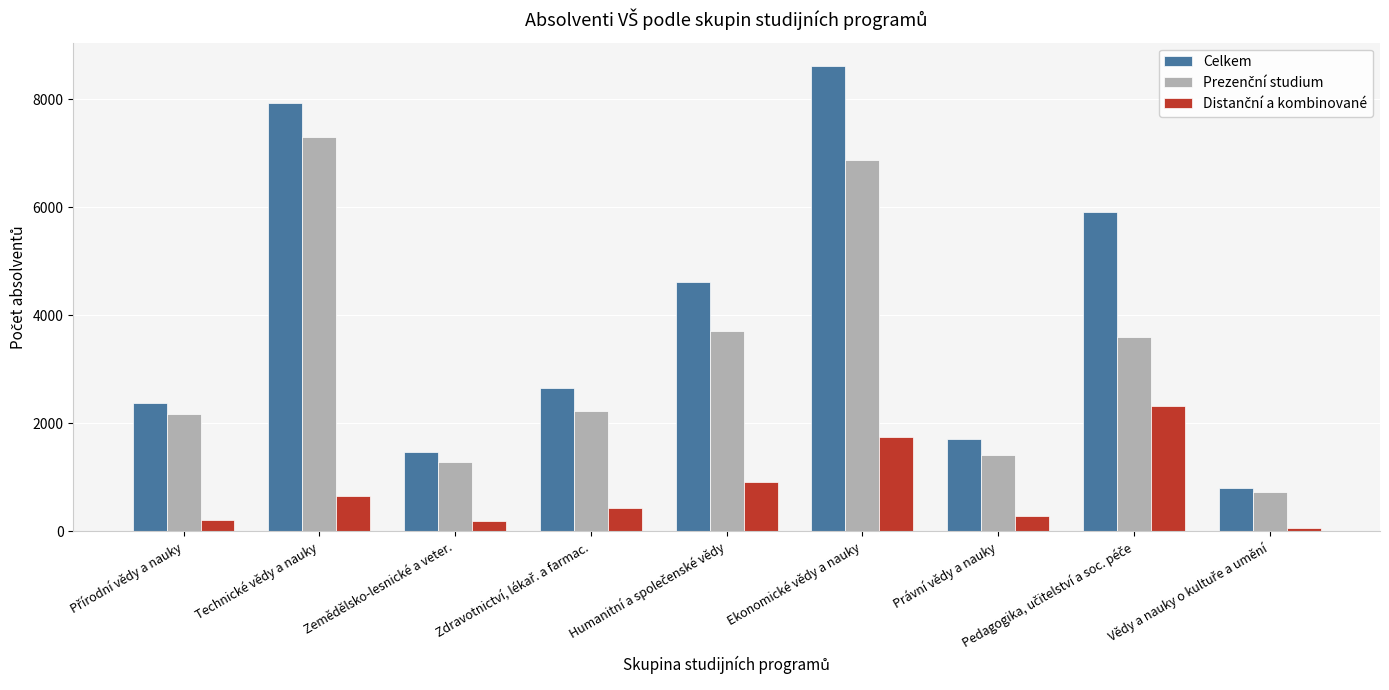

How many bars are there in total?

27